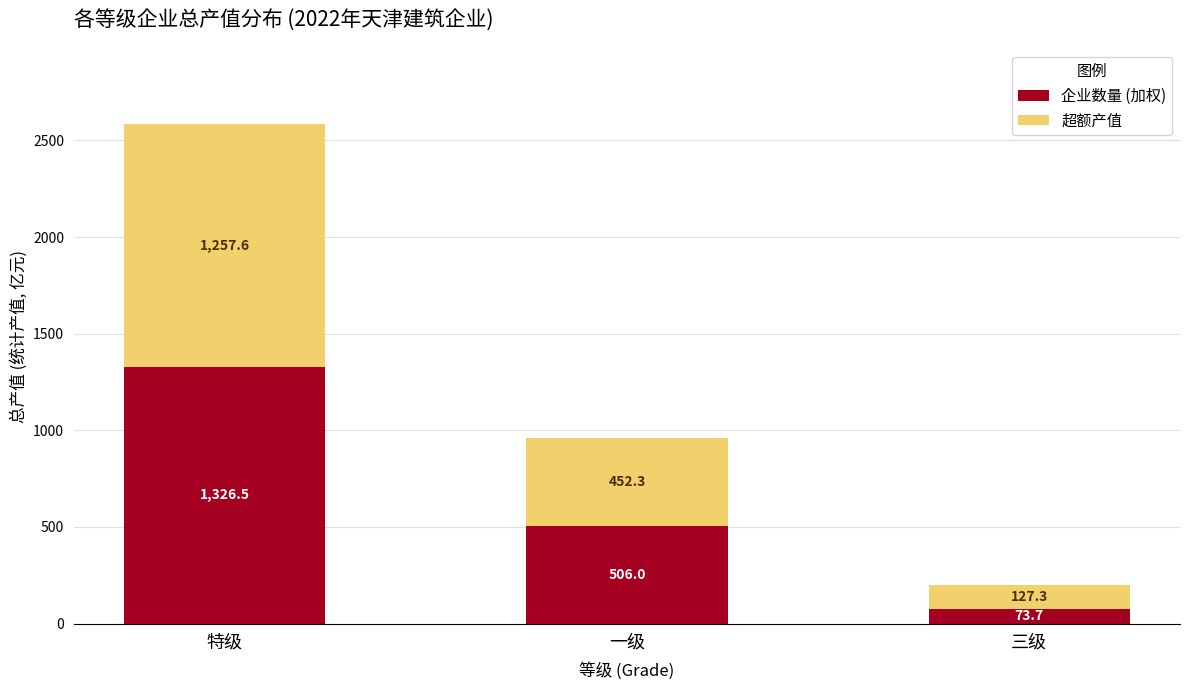

What is the total value across all series at 特级?

2584.2